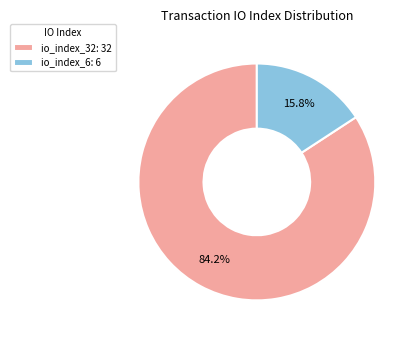

How many slices are in this pie chart?

2